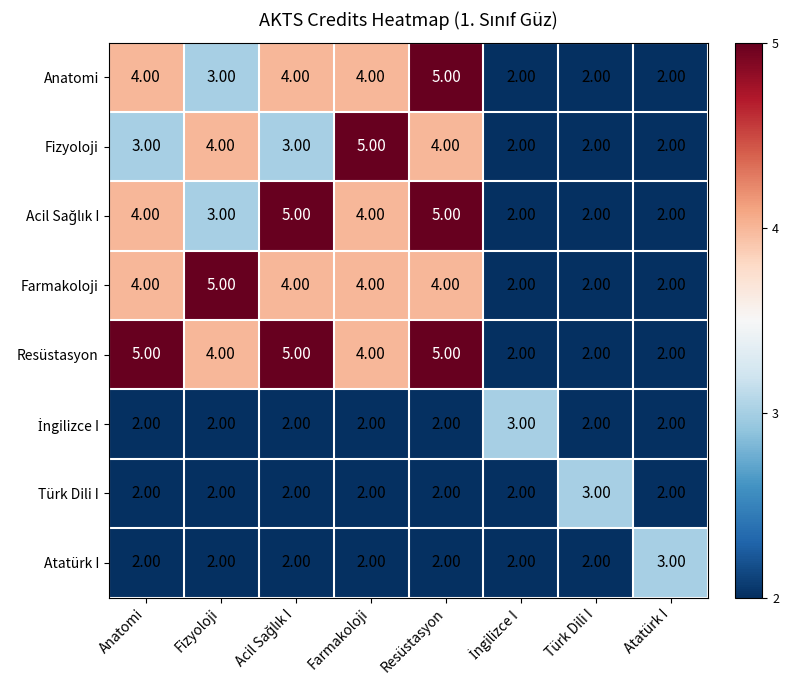

What is the average value of the Resüstasyon series?

4